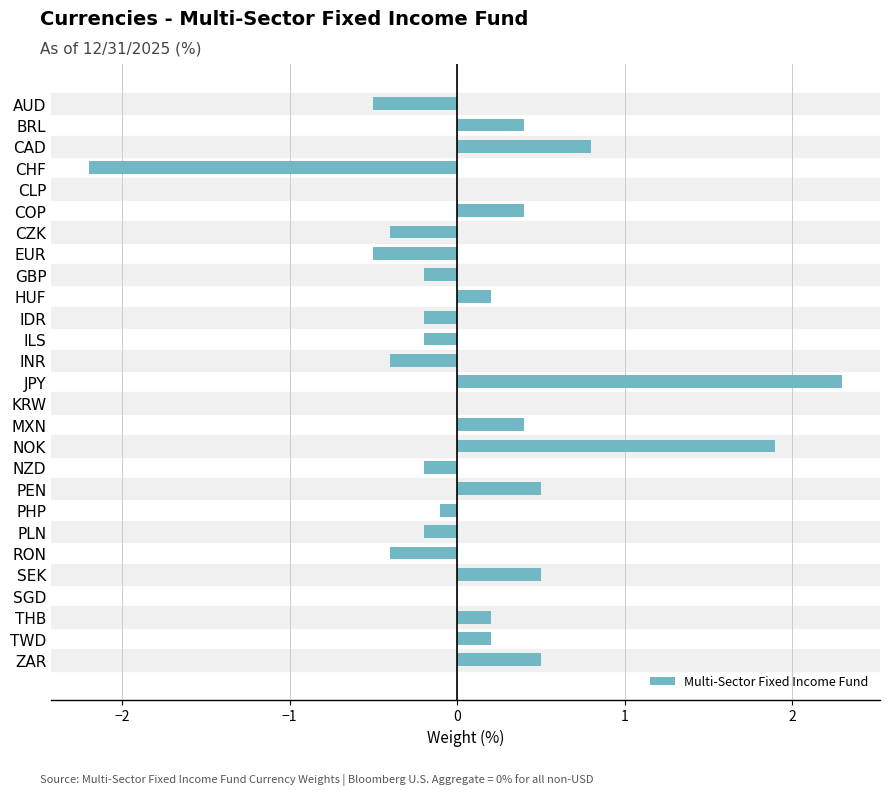

Reading top to bottom, extract all data points from this chart.

AUD=-0.5	BRL=0.4	CAD=0.8	CHF=-2.2	CLP=0.0	COP=0.4	CZK=-0.4	EUR=-0.5	GBP=-0.2	HUF=0.2	IDR=-0.2	ILS=-0.2	INR=-0.4	JPY=2.3	KRW=0.0	MXN=0.4	NOK=1.9	NZD=-0.2	PEN=0.5	PHP=-0.1	PLN=-0.2	RON=-0.4	SEK=0.5	SGD=0.0	THB=0.2	TWD=0.2	ZAR=0.5